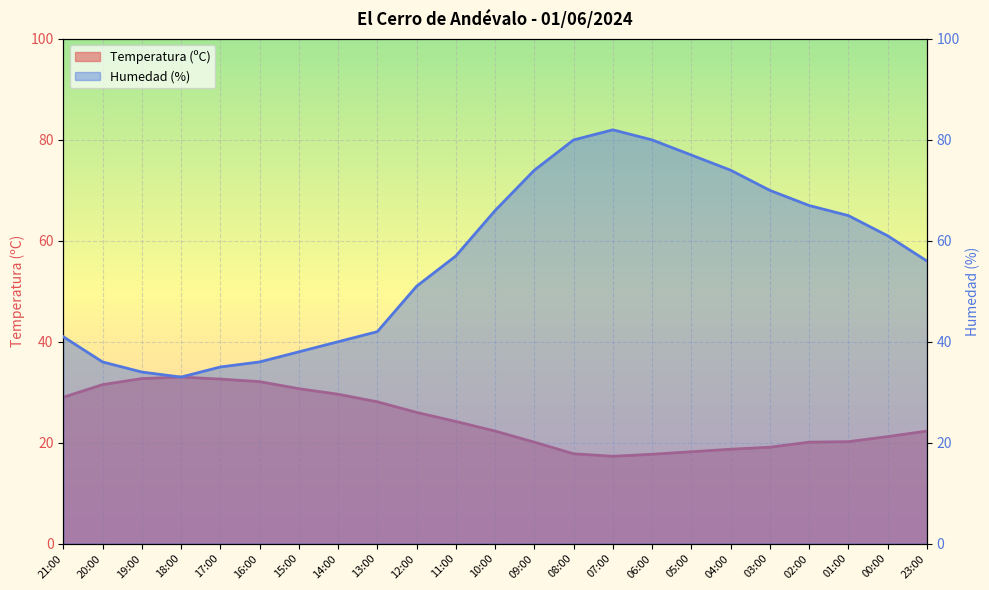

True or false: Temperatura (ºC) and Humedad (%) intersect in this chart.

False